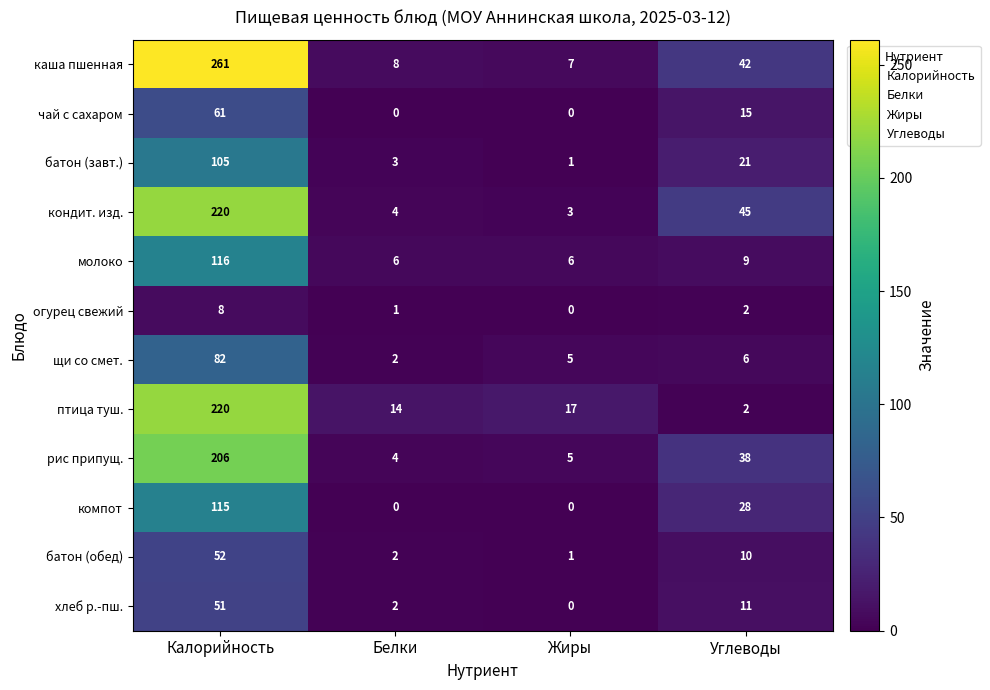

Is the value of чай с сахаром at Углеводы greater than the value of огурец свежий at Белки?

Yes